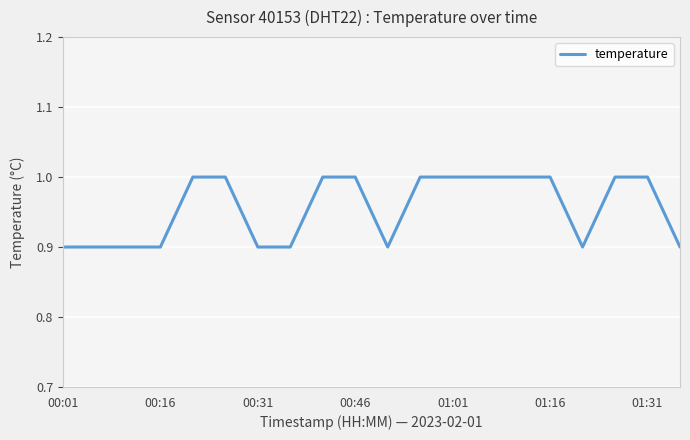

Which category has the highest value across all series?

01:01